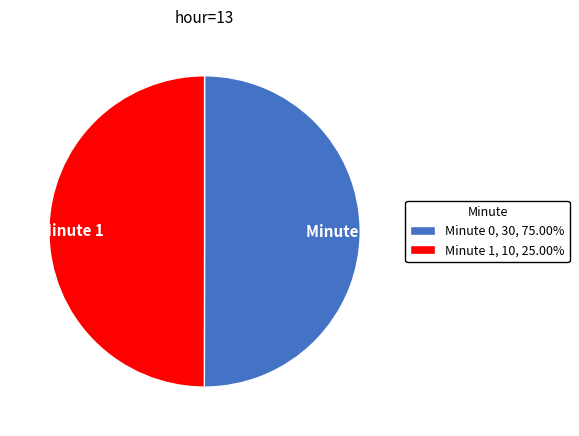

What is the ratio of the value at Minute 0 to the value at Minute 1?

1.0